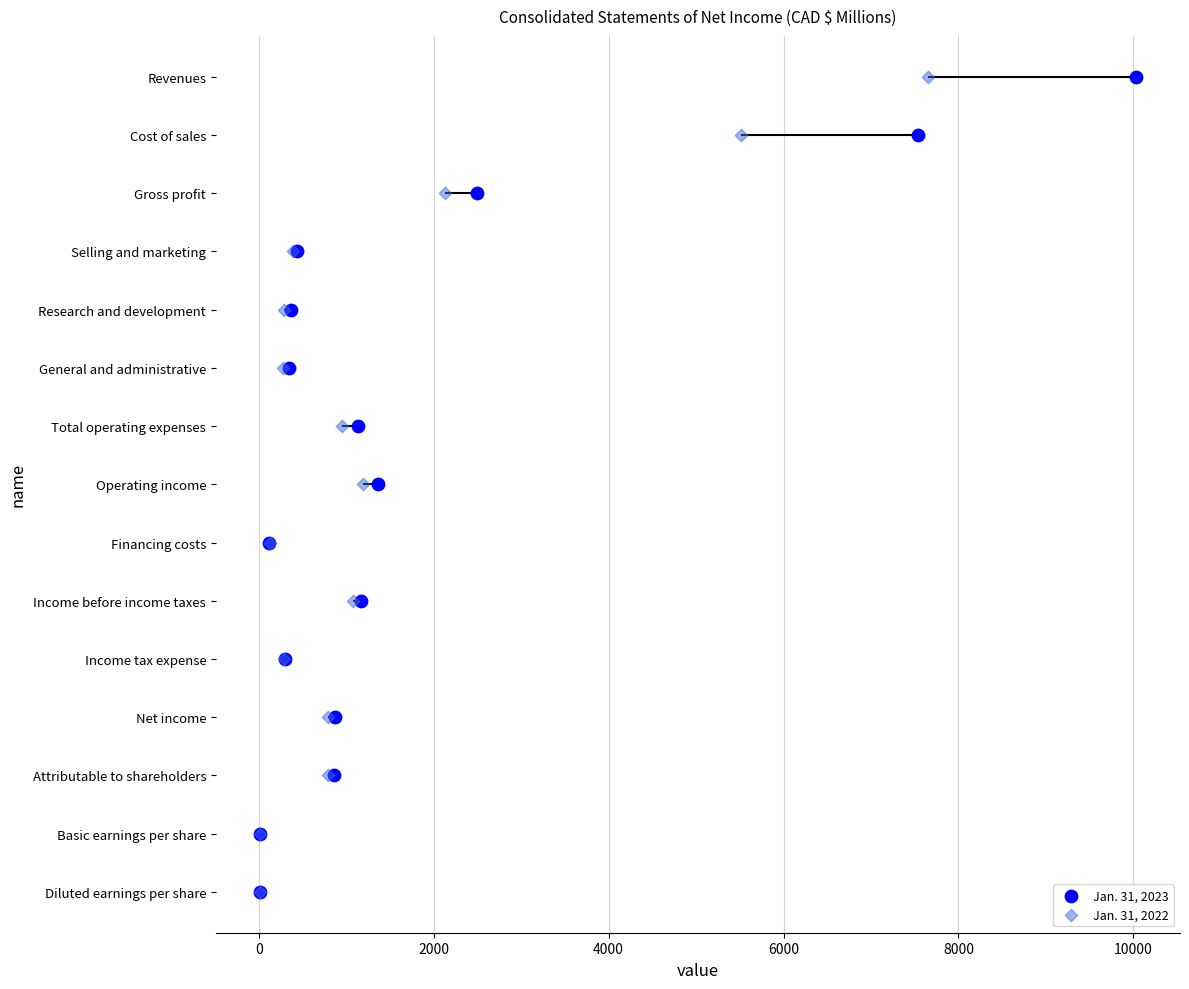

Which series has the largest total across all categories?

Jan. 31, 2023